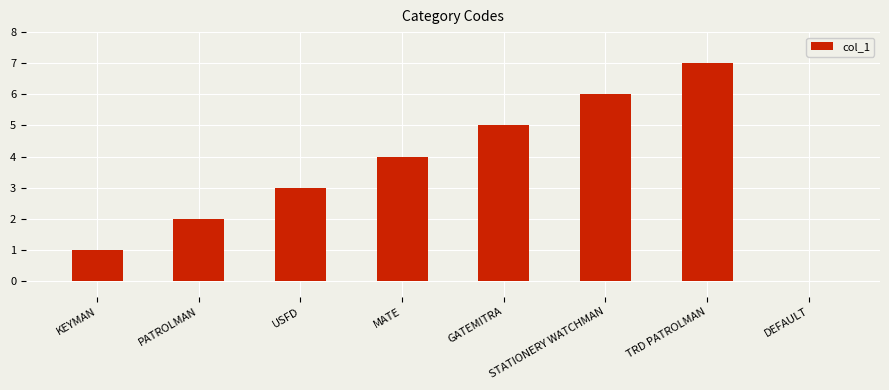

The value at PATROLMAN is 1. True or false?

False